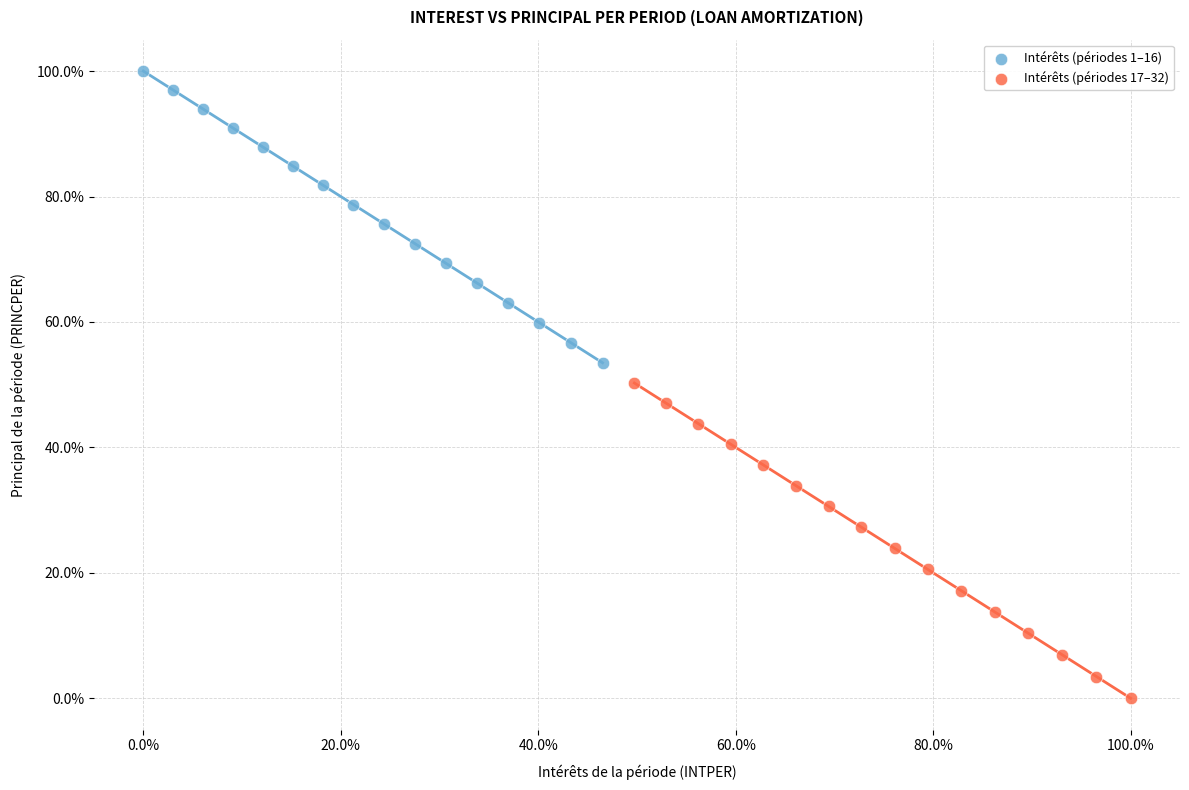

What are all the series names shown in the legend?

Intérêts (périodes 1–16), Intérêts (périodes 17–32)